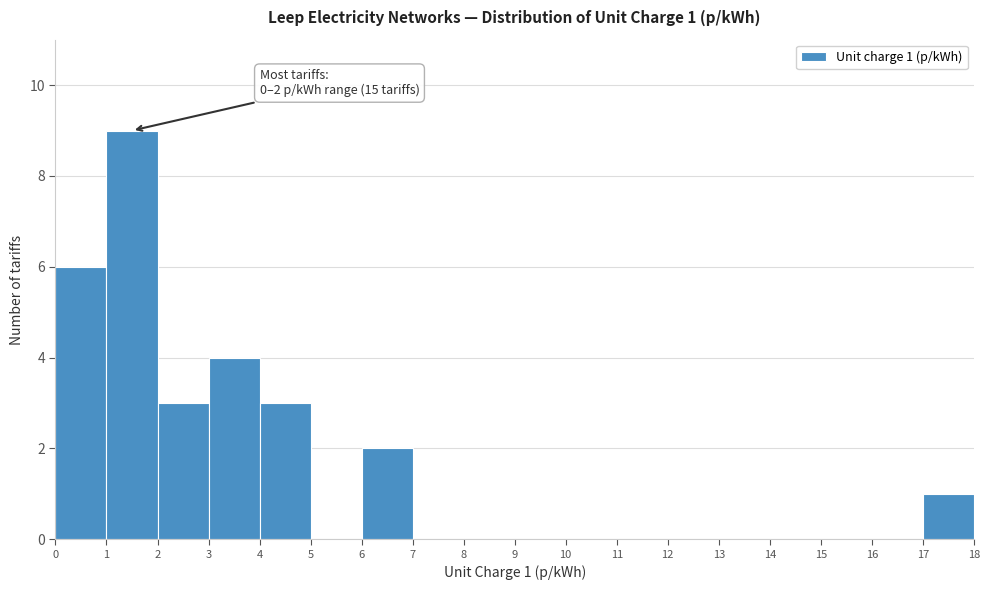

Over which range of the x-axis is the bar tallest?

1 to 2